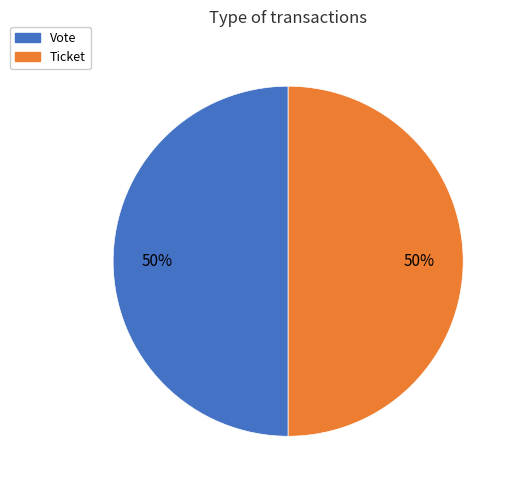

What percentage is the Ticket slice, to the nearest percent?

50%